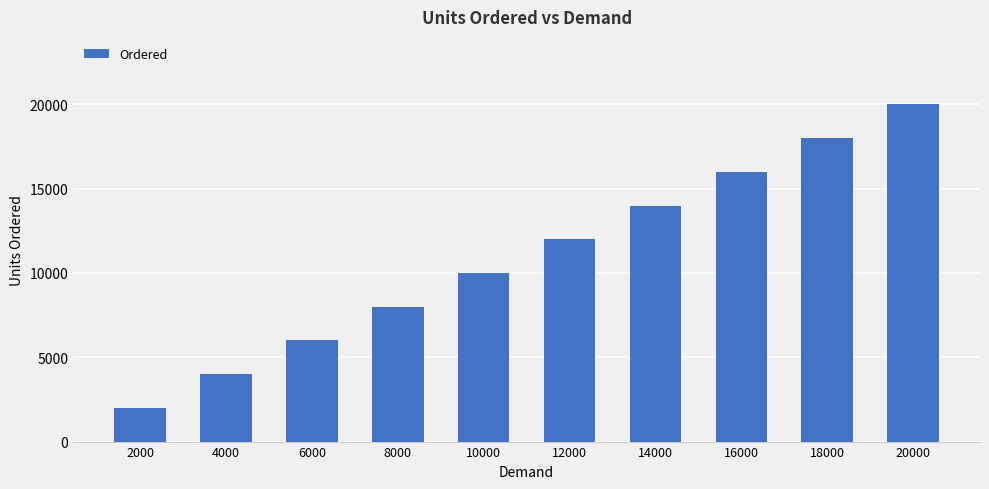

Reading right to left, transcribe all the data shown in this chart.

20000=20000	18000=18000	16000=16000	14000=14000	12000=12000	10000=10000	8000=8000	6000=6000	4000=4000	2000=2000